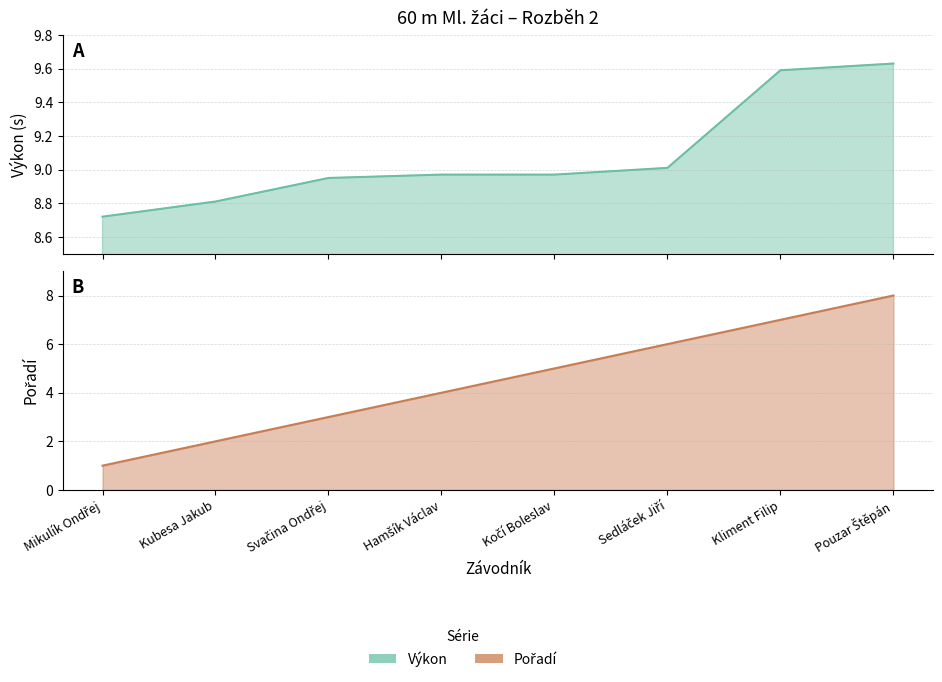

Does the chart display data point markers on the line(s)?

No